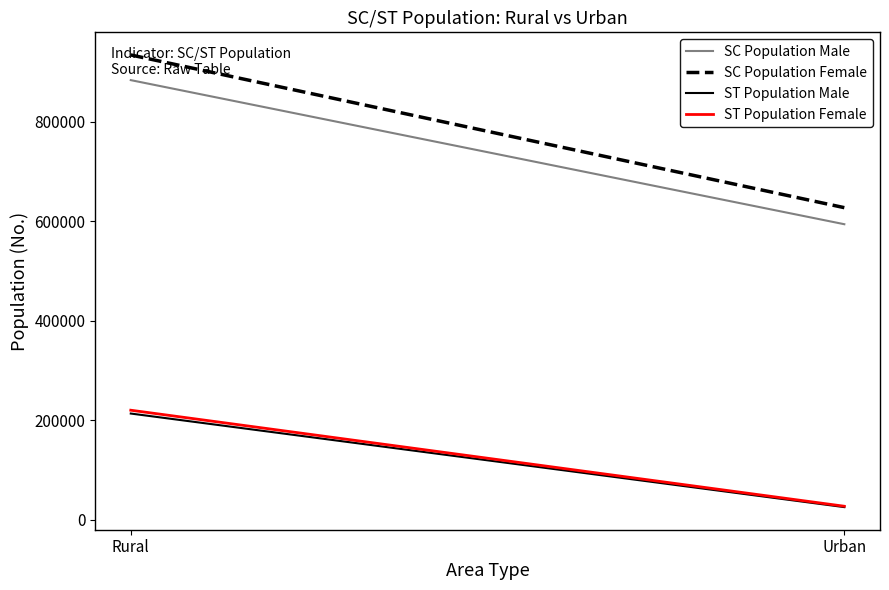

What position from the right is Urban?

1